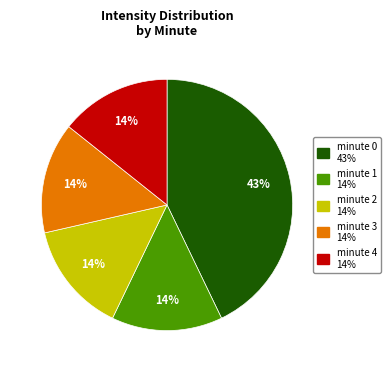

Is there a majority slice in this chart?

No